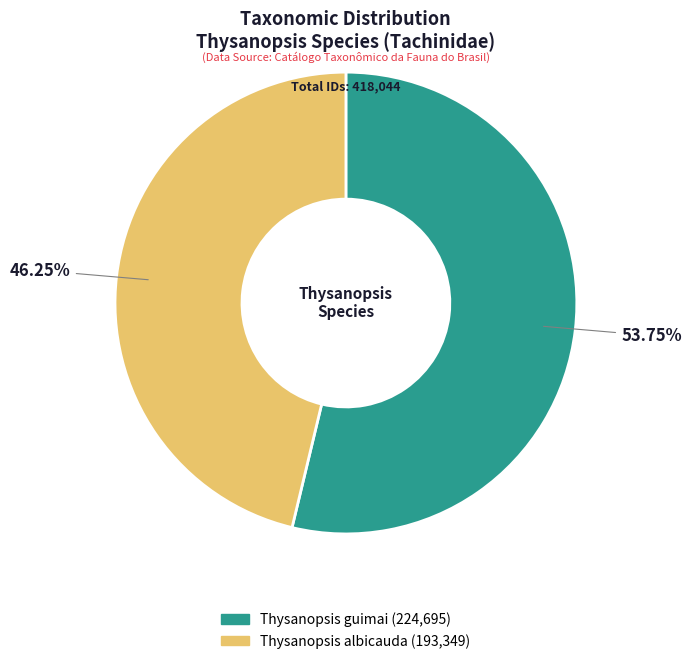

Do Thysanopsis albicauda and Thysanopsis guimai together represent more than half of the pie?

Yes